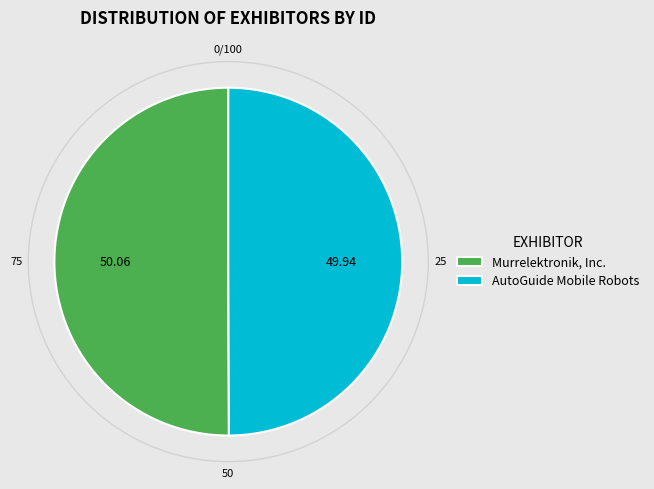

Is the sum of AutoGuide Mobile Robots and Murrelektronik, Inc. greater than half?

Yes